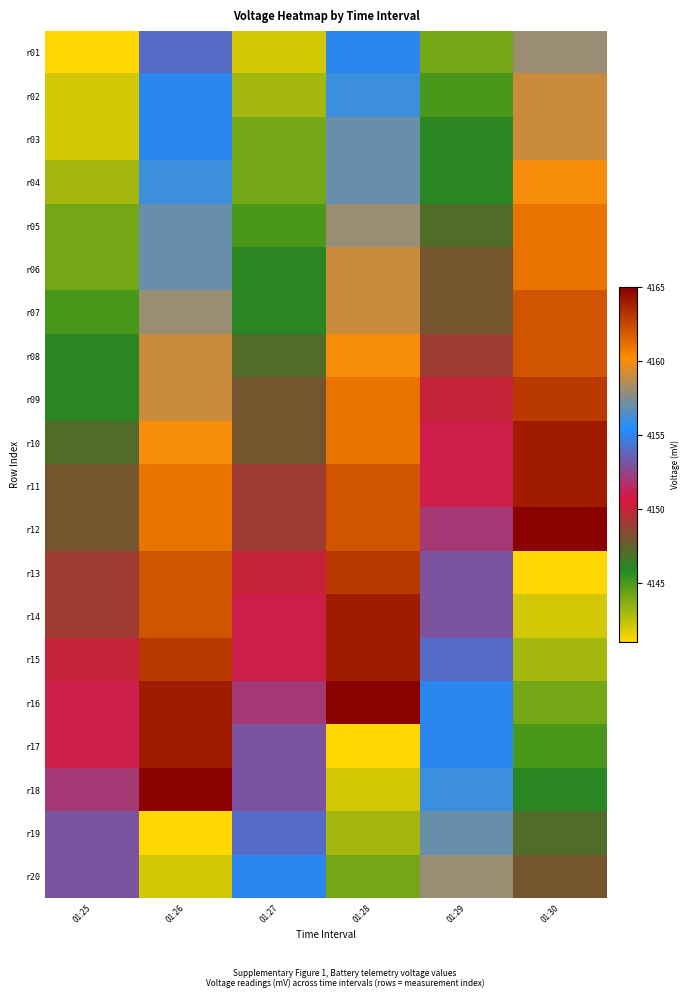

What is the total value across all series at 01:29?

83018